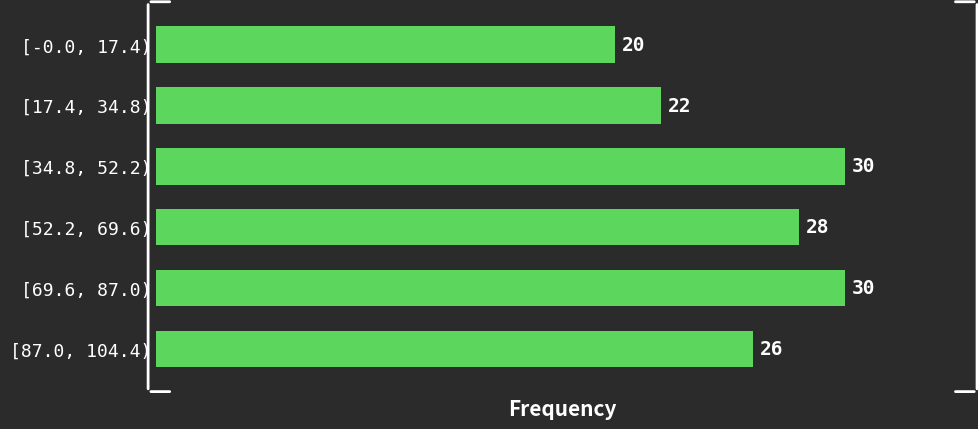

Reading top to bottom, what are all the values shown in this chart?

[-0.0, 17.4)=20	[17.4, 34.8)=22	[34.8, 52.2)=30	[52.2, 69.6)=28	[69.6, 87.0)=30	[87.0, 104.4)=26